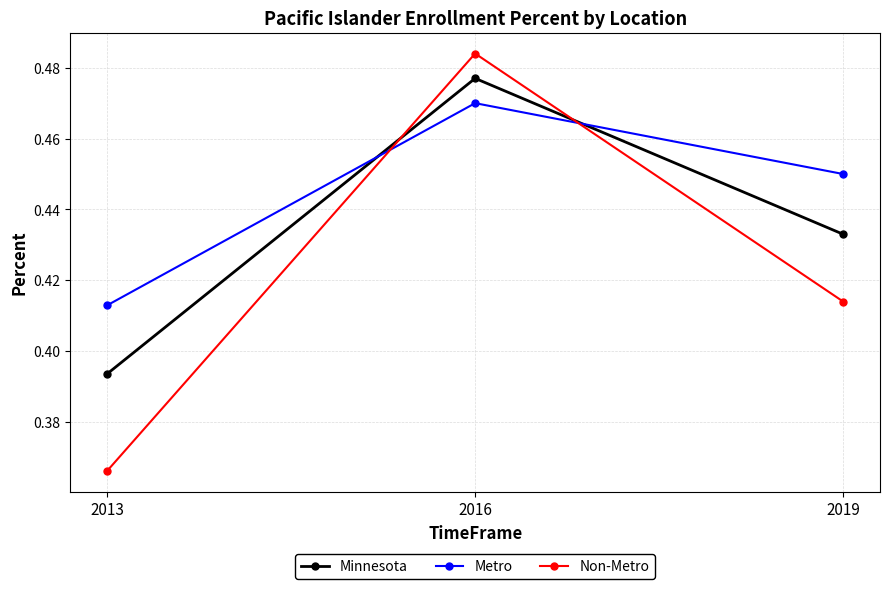

Is this an area chart (filled region under the line)?

No